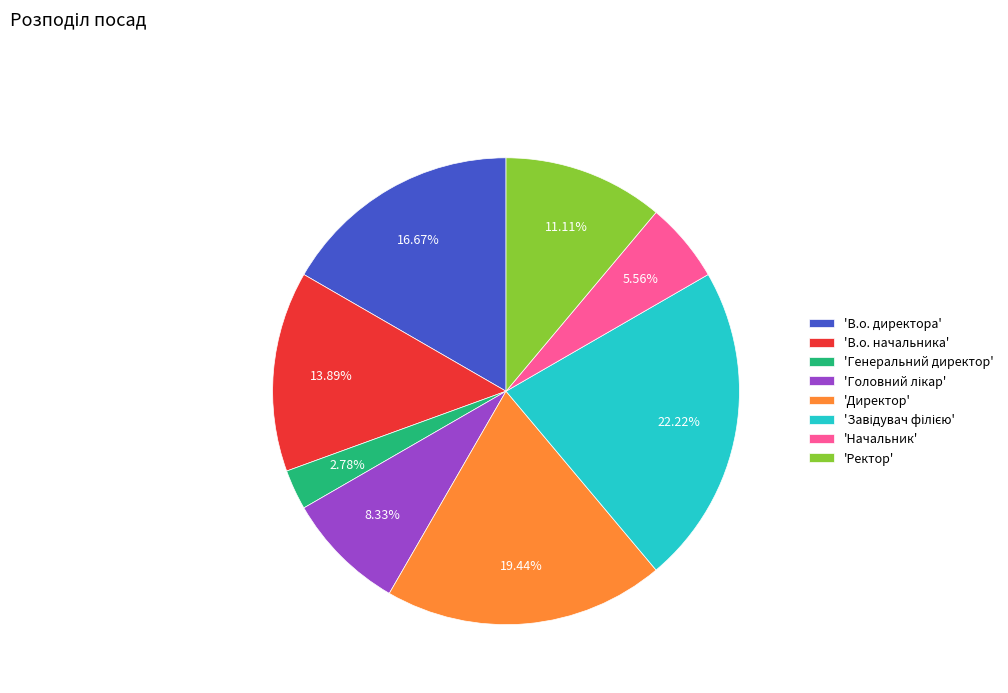

How many slices are in this pie chart?

8